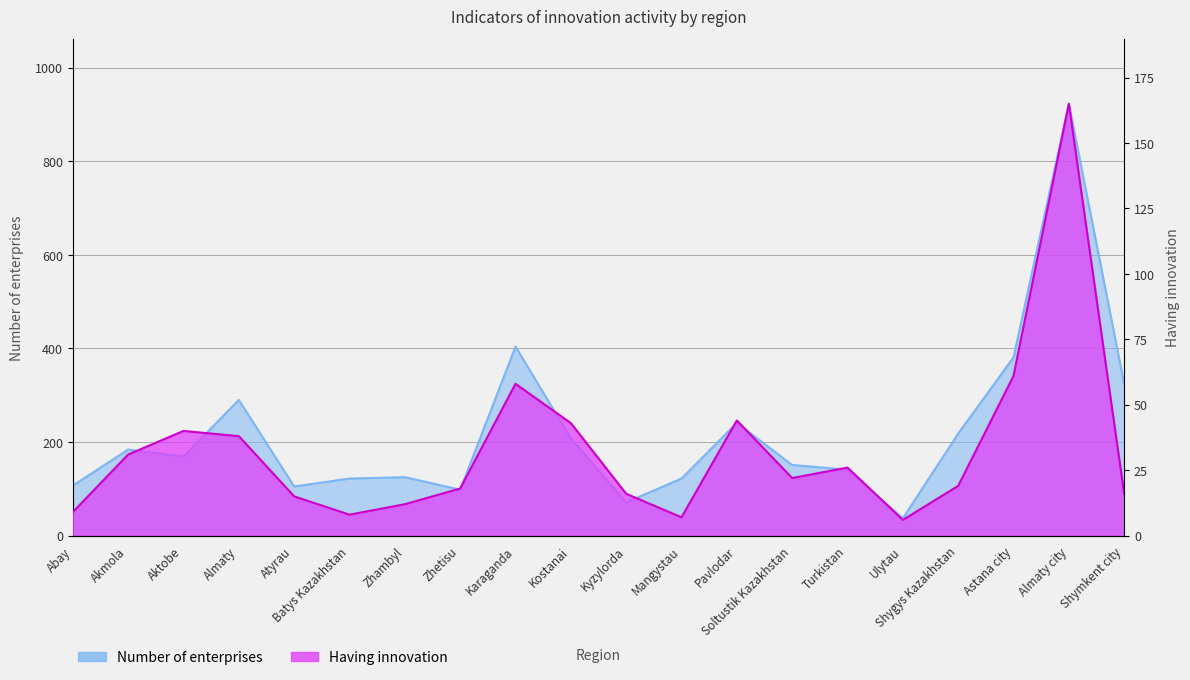

Reading left to right, extract all data points from this chart.

Number of enterprises: Abay=107	Akmola=184	Aktobe=169	Almaty=290	Atyrau=105	Batys Kazakhstan=122	Zhambyl=125	Zhetisu=98	Karaganda=404	Kostanai=208	Kyzylorda=71	Mangystau=122	Pavlodar=241	Soltustik Kazakhstan=151	Turkistan=141	Ulytau=37	Shygys Kazakhstan=218	Astana city=381	Almaty city=923	Shymkent city=324
Having innovation: Abay=9	Akmola=31	Aktobe=40	Almaty=38	Atyrau=15	Batys Kazakhstan=8	Zhambyl=12	Zhetisu=18	Karaganda=58	Kostanai=43	Kyzylorda=16	Mangystau=7	Pavlodar=44	Soltustik Kazakhstan=22	Turkistan=26	Ulytau=6	Shygys Kazakhstan=19	Astana city=61	Almaty city=165	Shymkent city=16